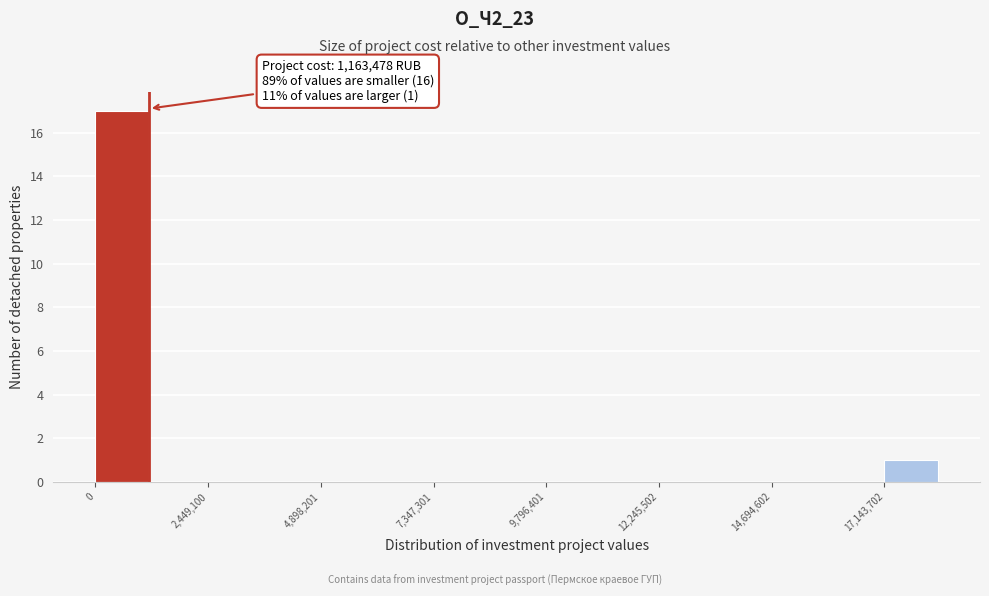

Read against the x-axis, roughly where is the centre of the tallest bar?

500000